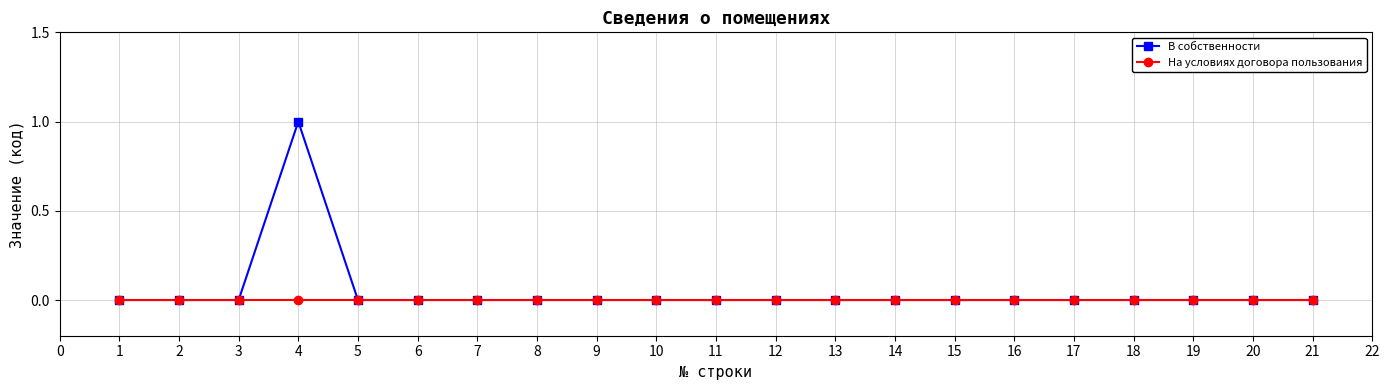

How many В собственности values are between 0 and 1?

21